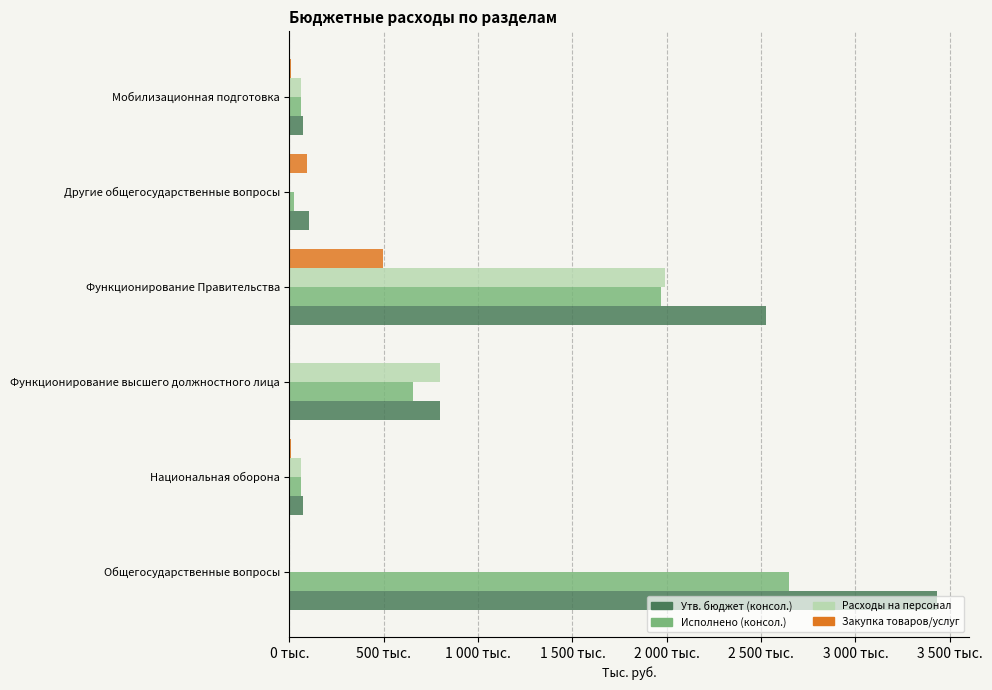

What are all the series names shown in the legend?

Утв. бюджет (консол.), Исполнено (консол.), Расходы на персонал, Закупка товаров/услуг